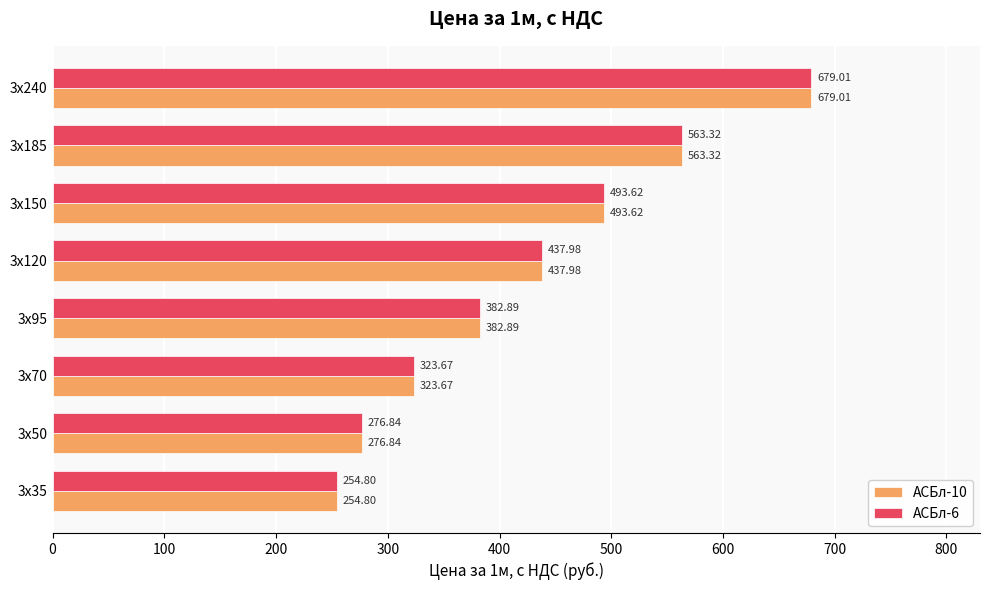

What is the total value across all series at 3х35?

509.6